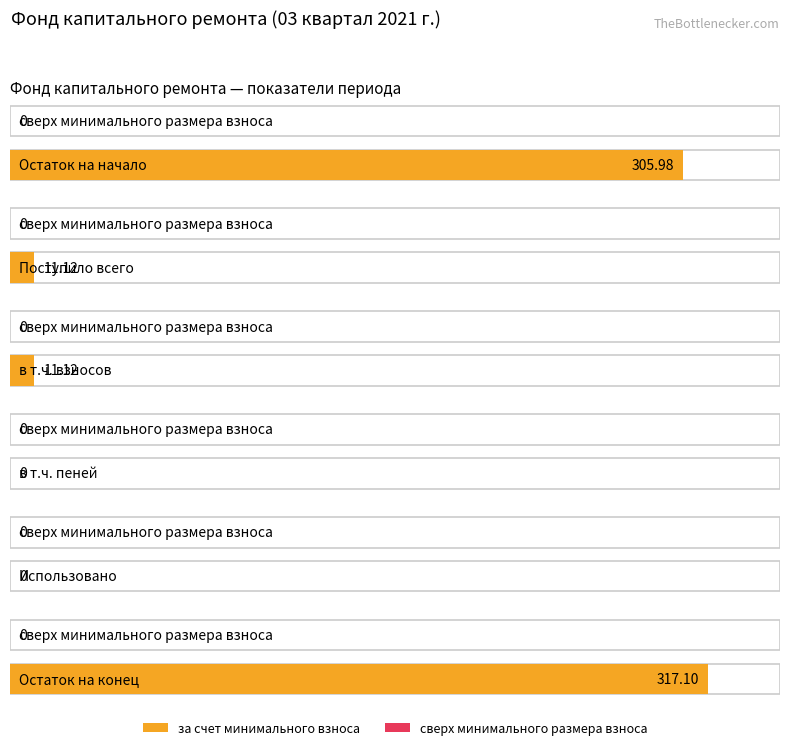

Rank the series by their average value, from lowest to highest.

сверх минимального размера взноса, за счет минимального взноса